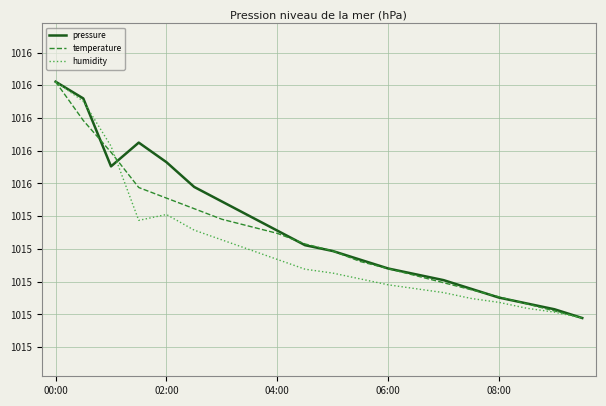

At how many categories does at least one series exceed 101581?

1